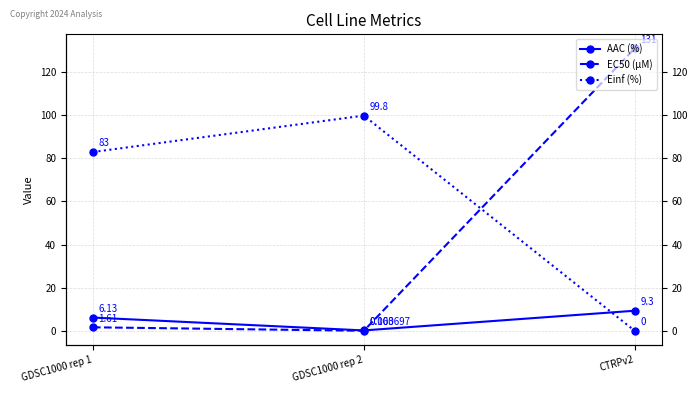

List the series in order of their overall mean, highest first.

Einf (%), EC50 (µM), AAC (%)